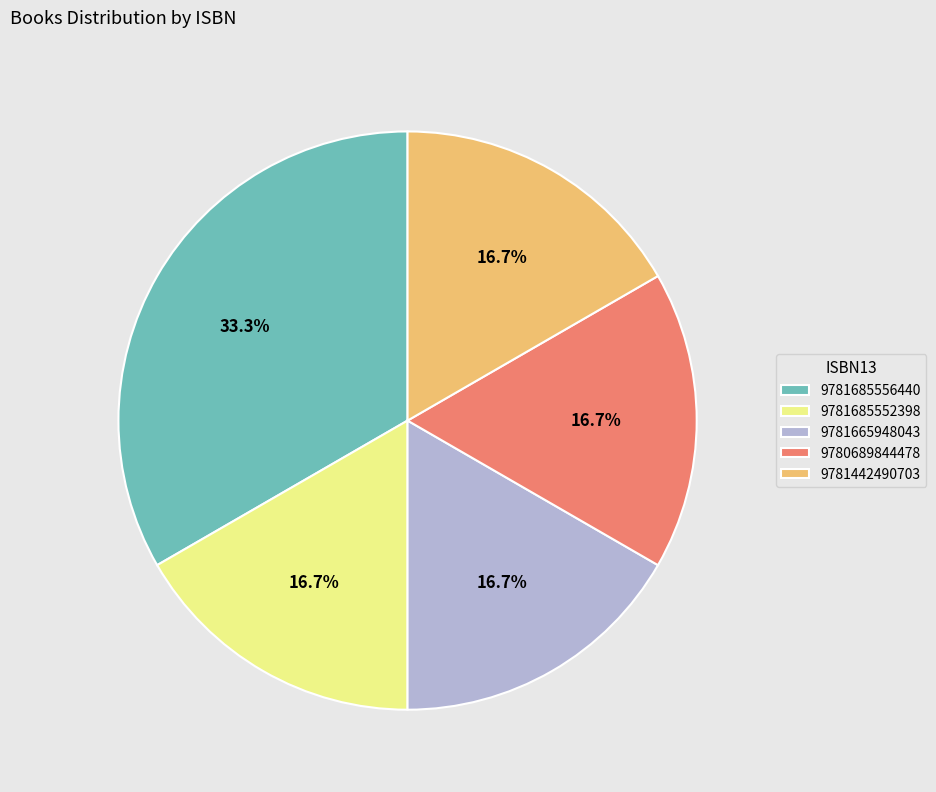

Which category has the biggest portion of the pie?

9781685556440